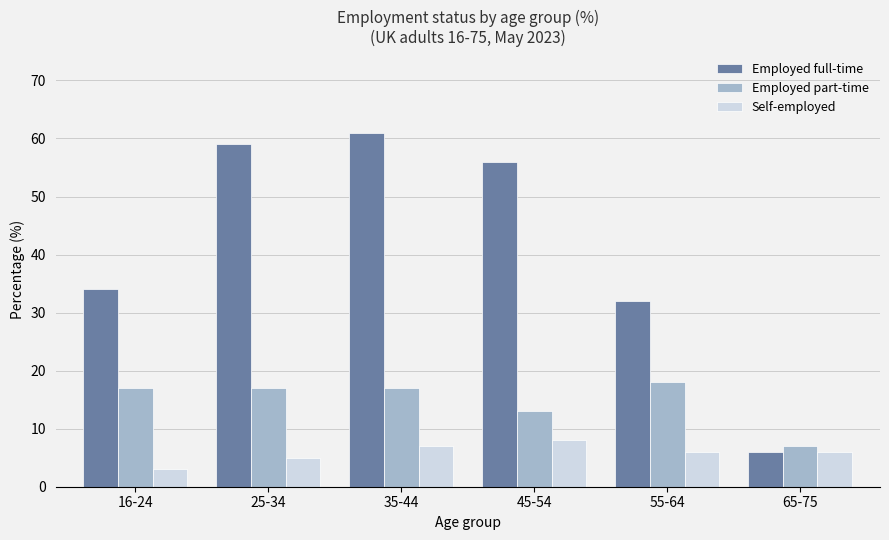

The value of Self-employed at 45-54 is 8. True or false?

True